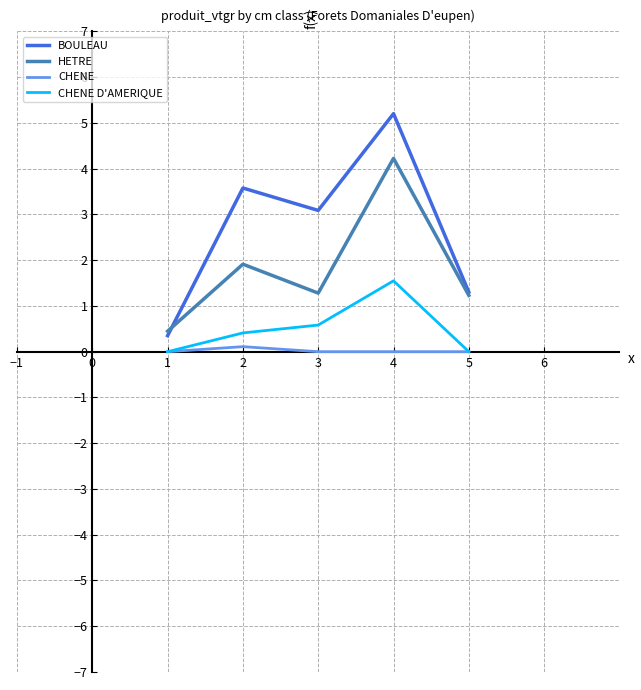

True or false: CHENE D'AMERIQUE and BOULEAU intersect in this chart.

False